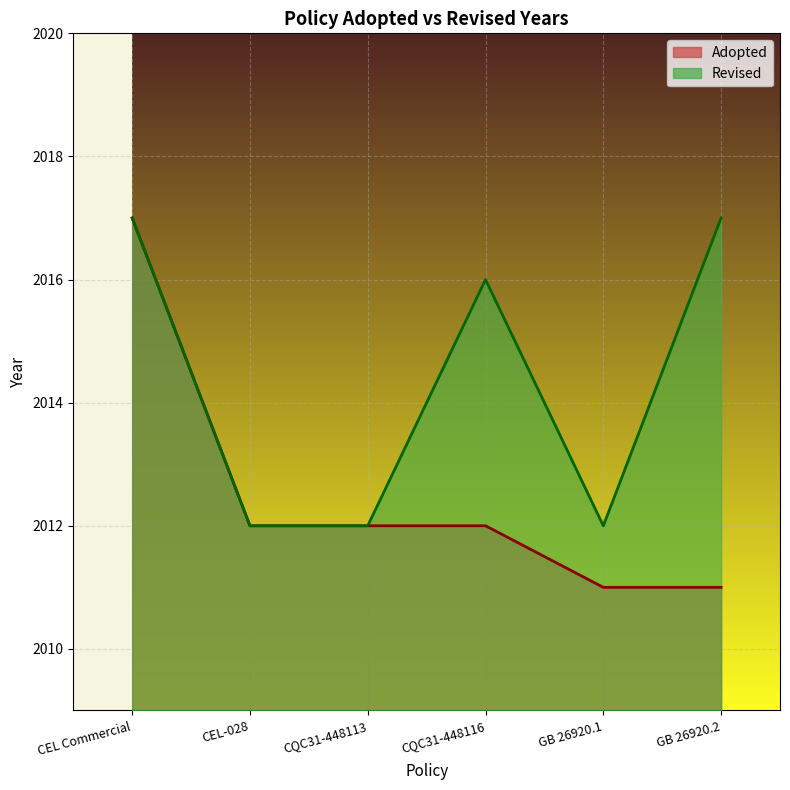

What is the greatest value displayed?

2017